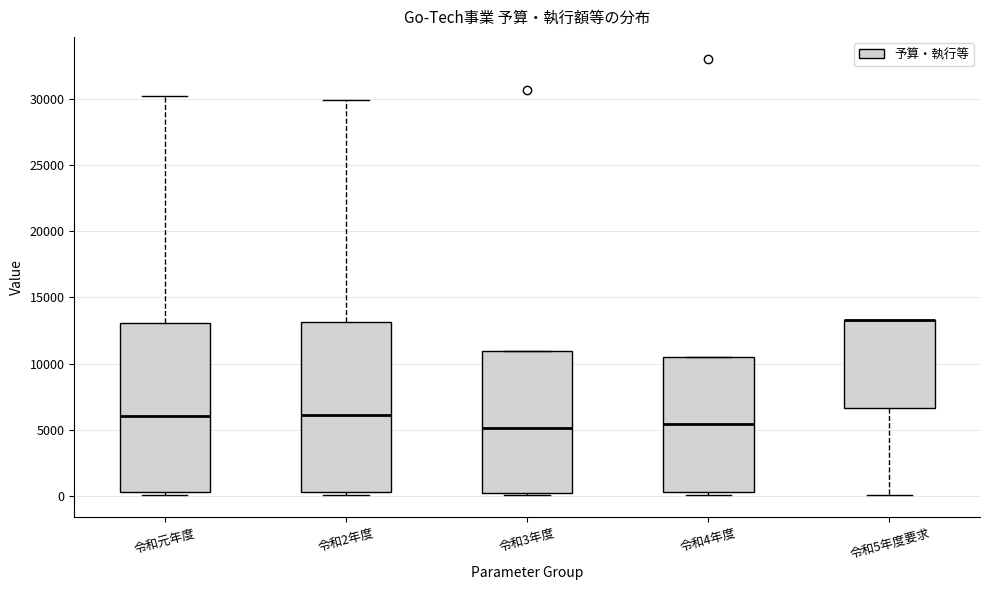

Where is the upper edge of the box for 令和2年度 on the y-axis? The values are not printed on the chart, so give them approximately, as read against the axis.

13000